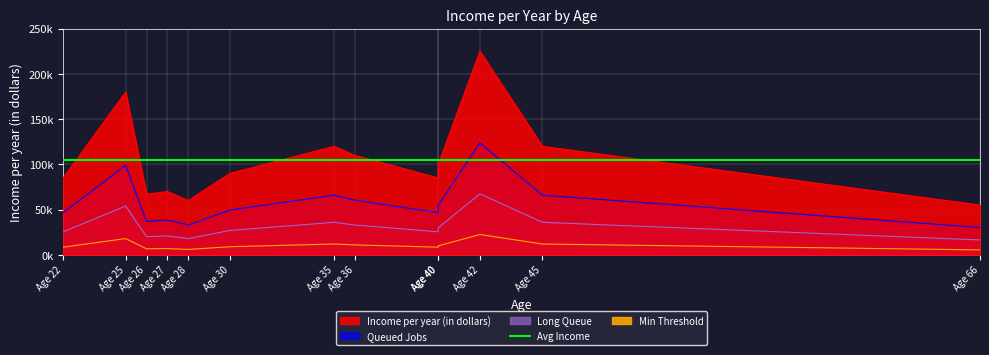

What is the sum of all values?

1367000